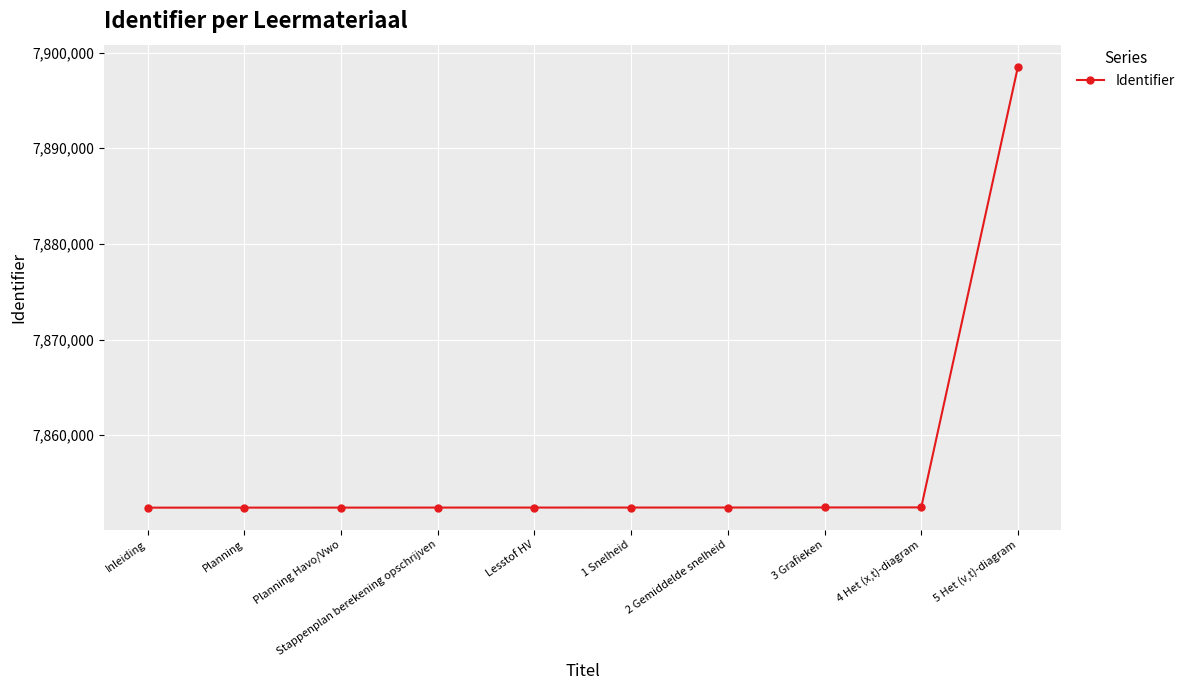

What value does the data have at Planning Havo/Vwo?

7852439